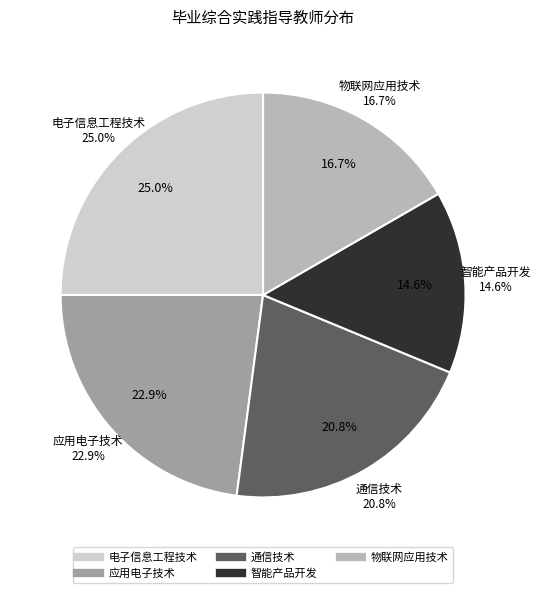

How many segments does this pie chart have?

5